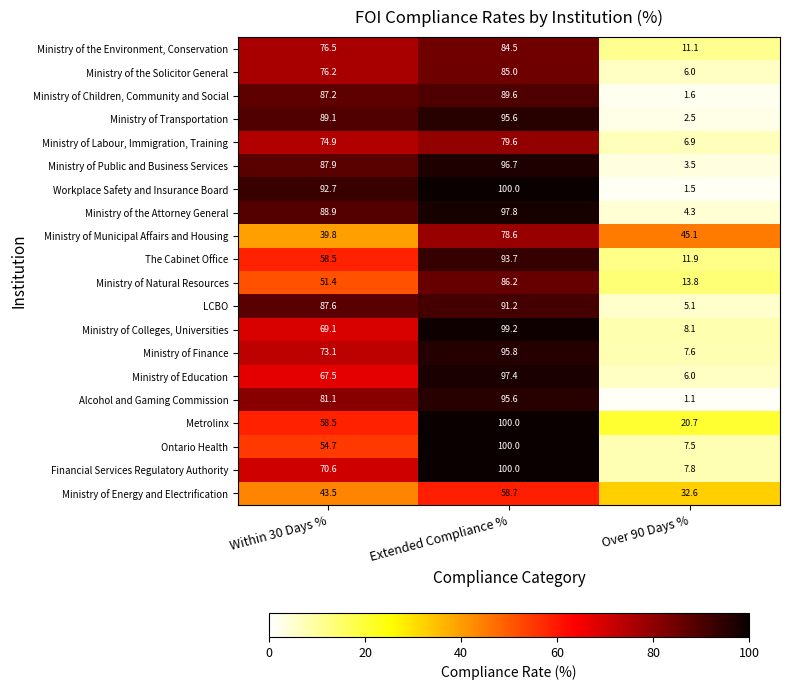

Is the value of Ministry of the Attorney General at Extended Compliance % greater than the value of Ministry of the Solicitor General at Extended Compliance %?

Yes